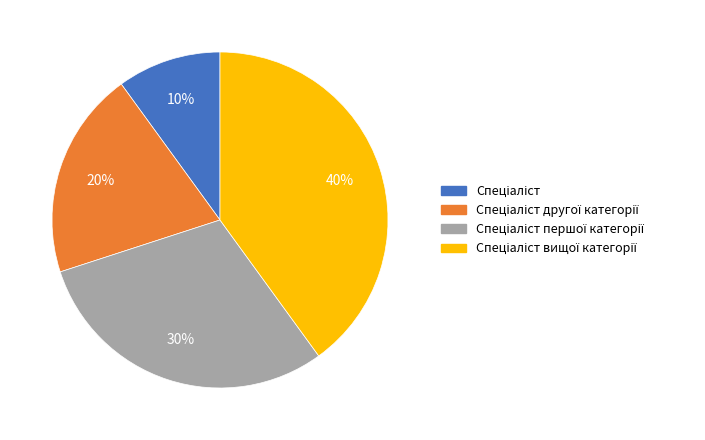

Is there a majority slice in this chart?

No